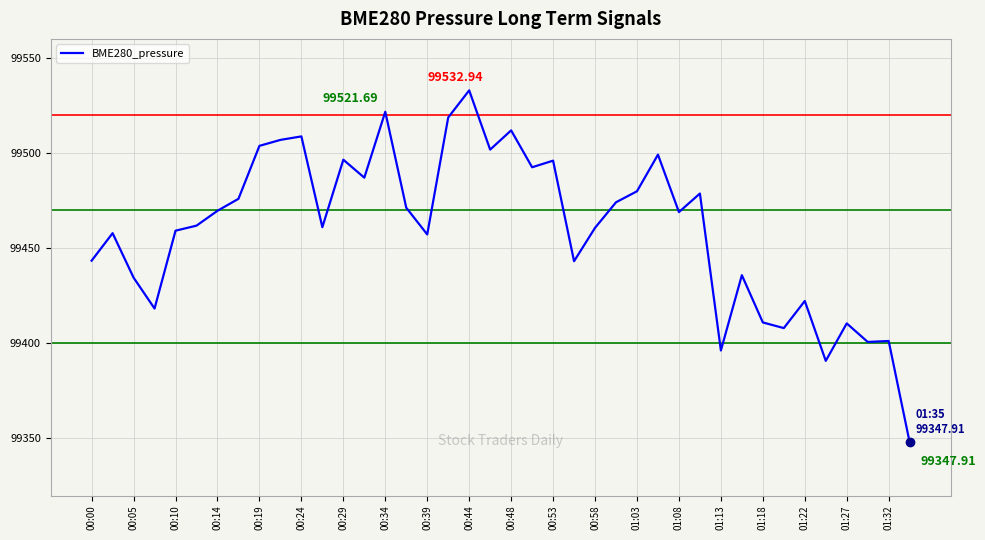

What is the difference between the maximum and minimum values?

185.0